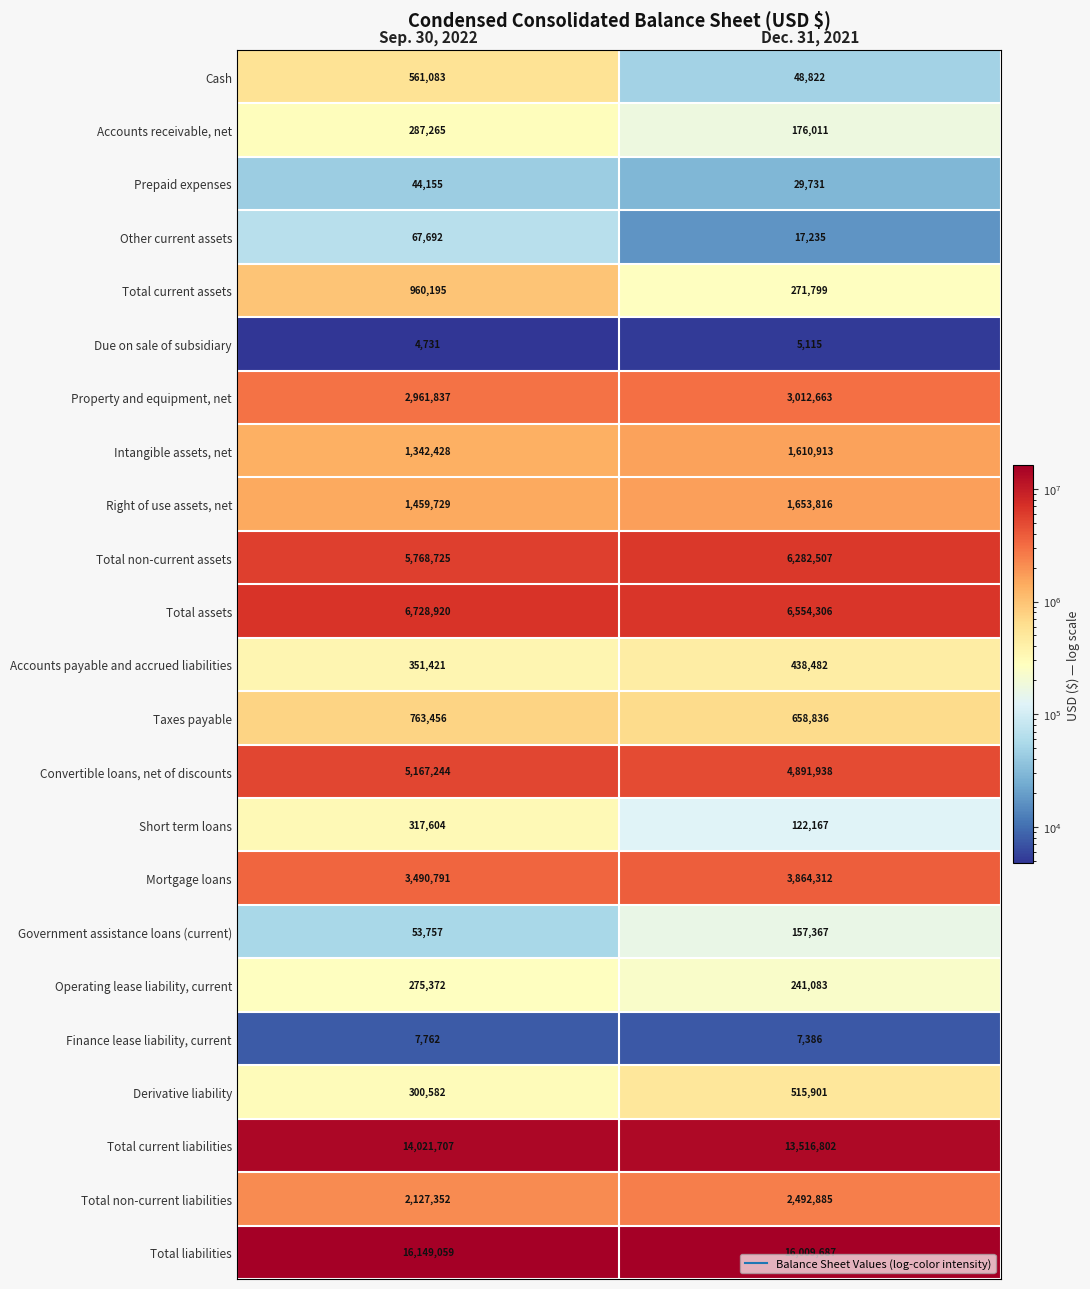

Which series has the largest range (max minus min)?

Total current assets